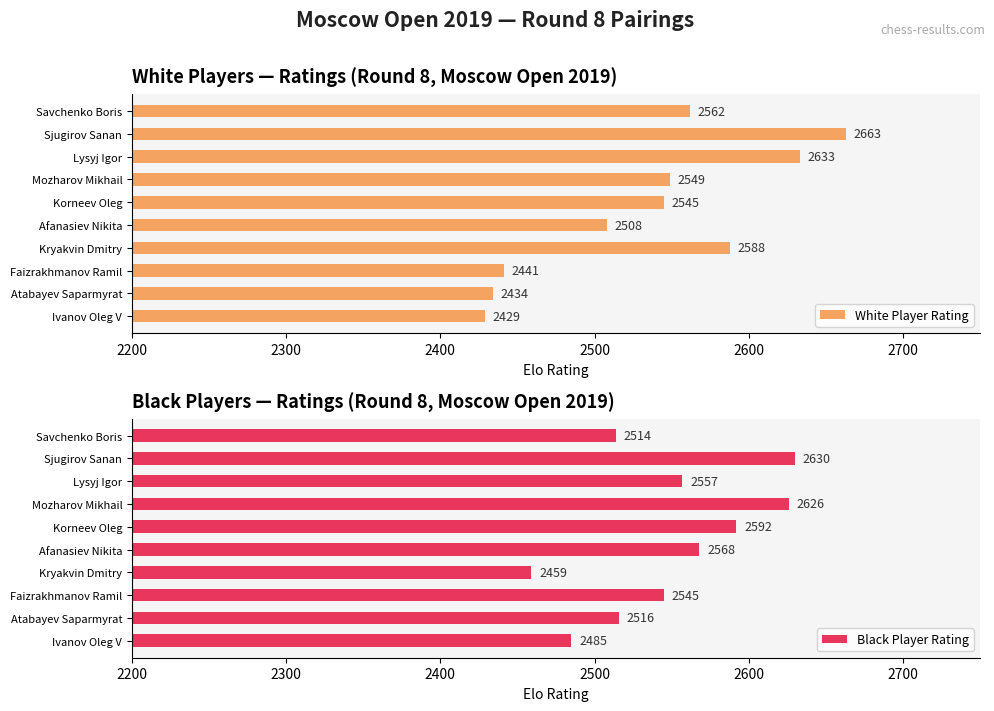

Rank the series by their maximum value, from highest to lowest.

White Player Rating, Black Player Rating